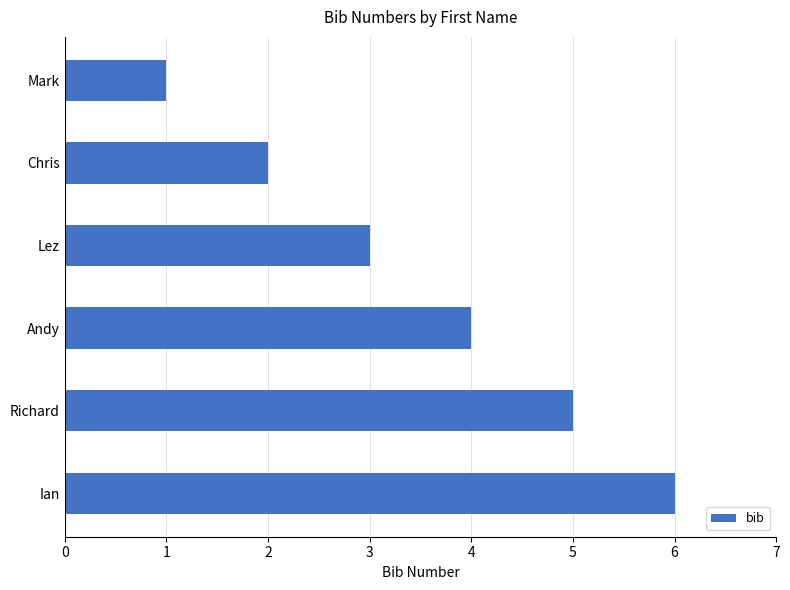

Are the bars horizontal?

Yes